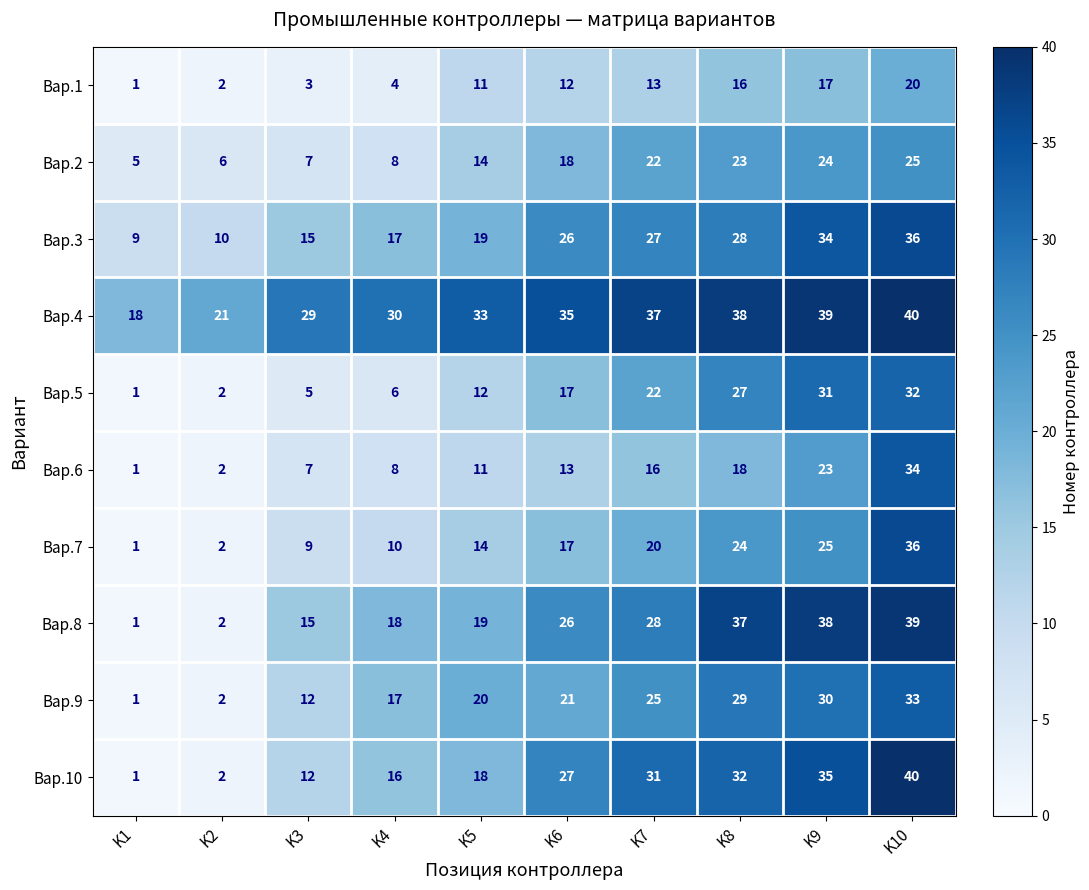

Rank the categories by Вар.2 value from lowest to highest.

K1, K2, K3, K4, K5, K6, K7, K8, K9, K10